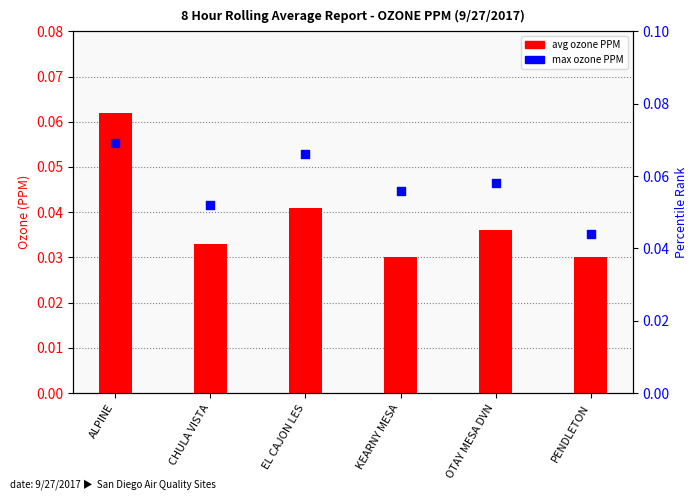

Is the value of avg ozone PPM at EL CAJON LES greater than the value of max ozone PPM at KEARNY MESA?

No